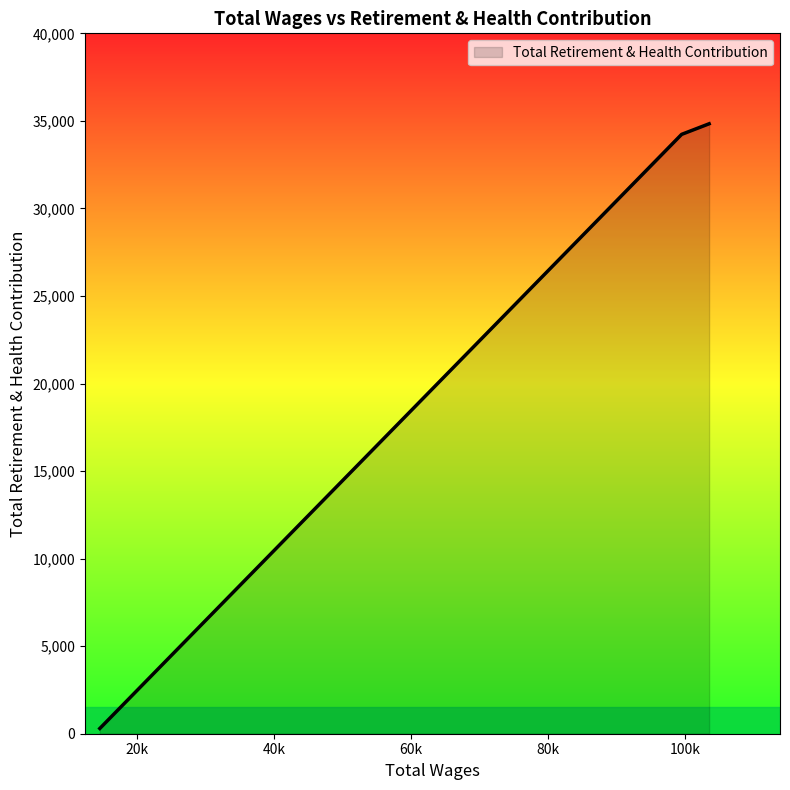

How many categories are shown in the chart?

3